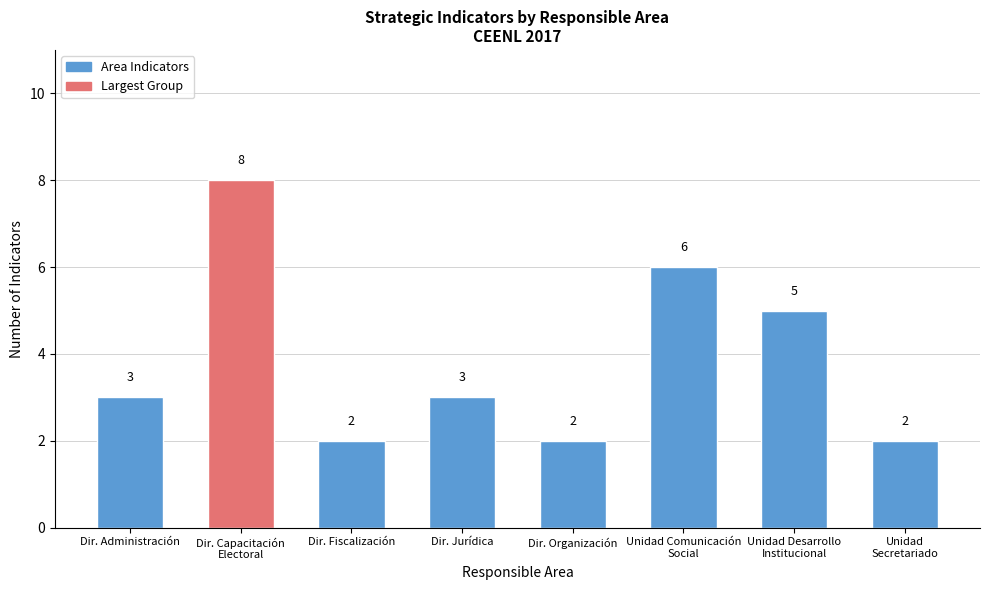

Does the chart contain any negative values?

No